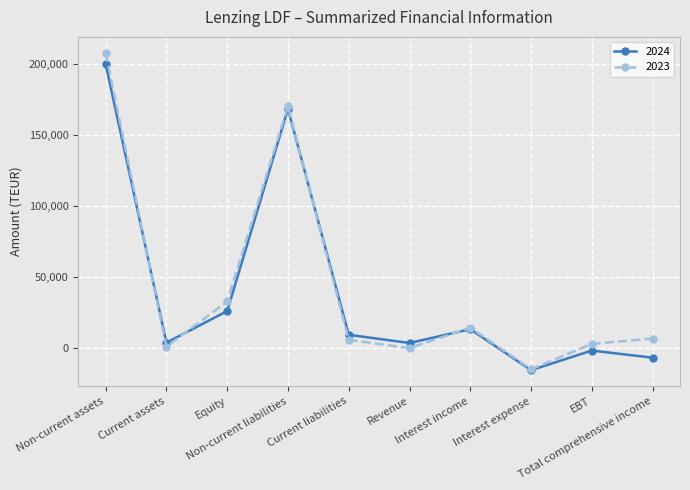

What is the total value across all series at Current assets?

4730